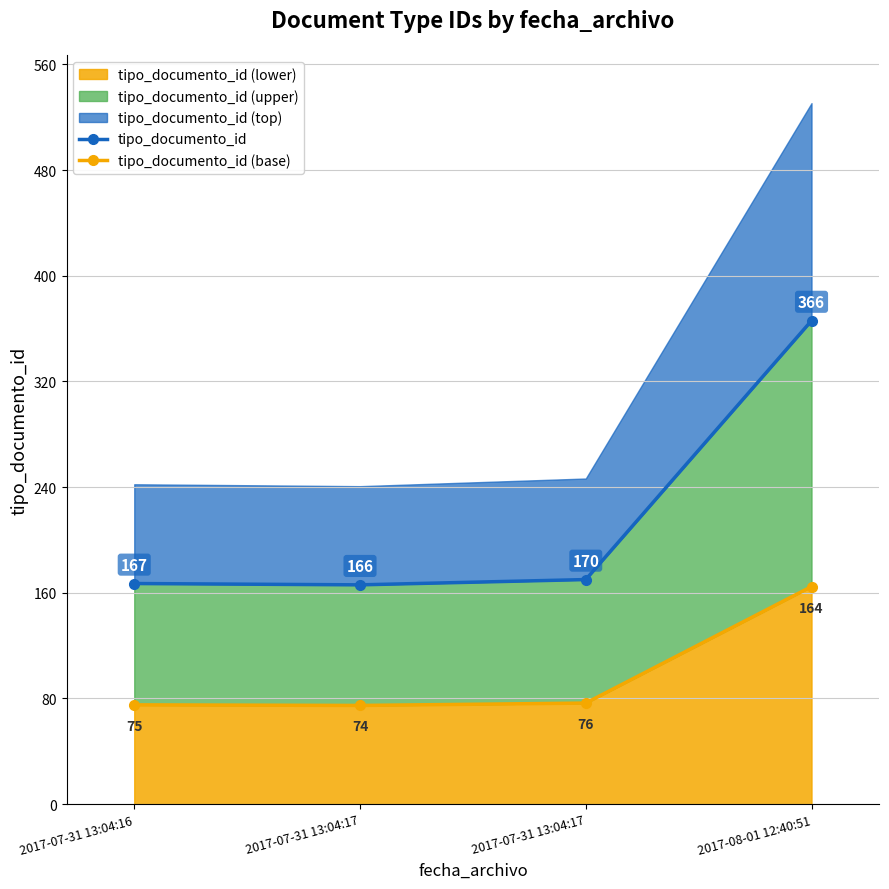

True or false: tipo_documento_id has more than 2 points higher than both neighbors.

False